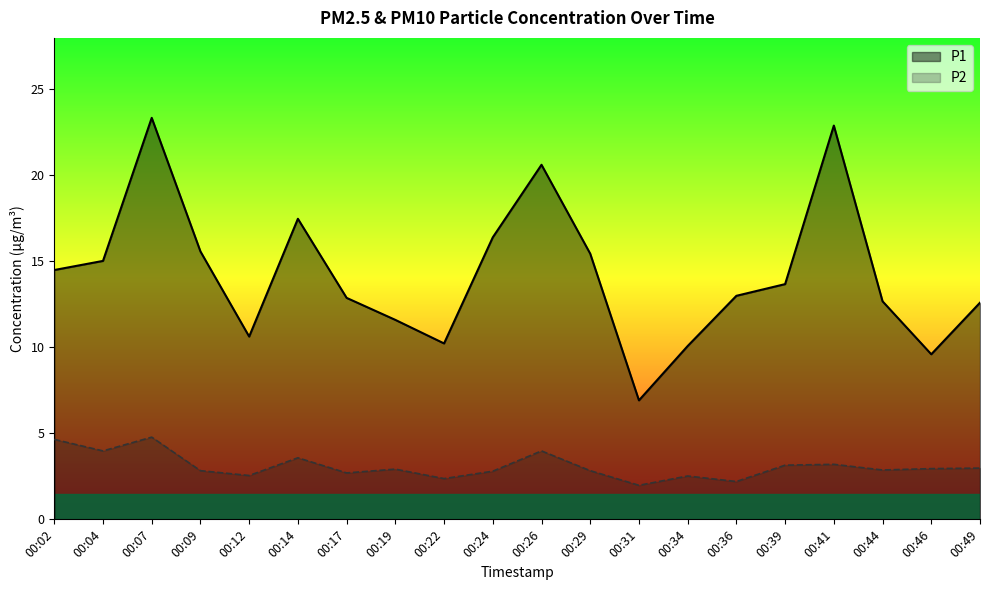

At which category does the chart reach its minimum across all series?

00:31